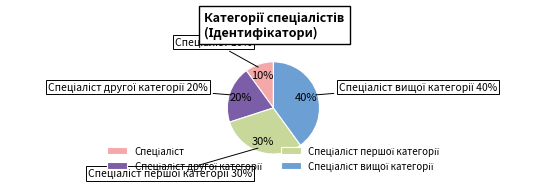

Count the number of slices in the pie.

4